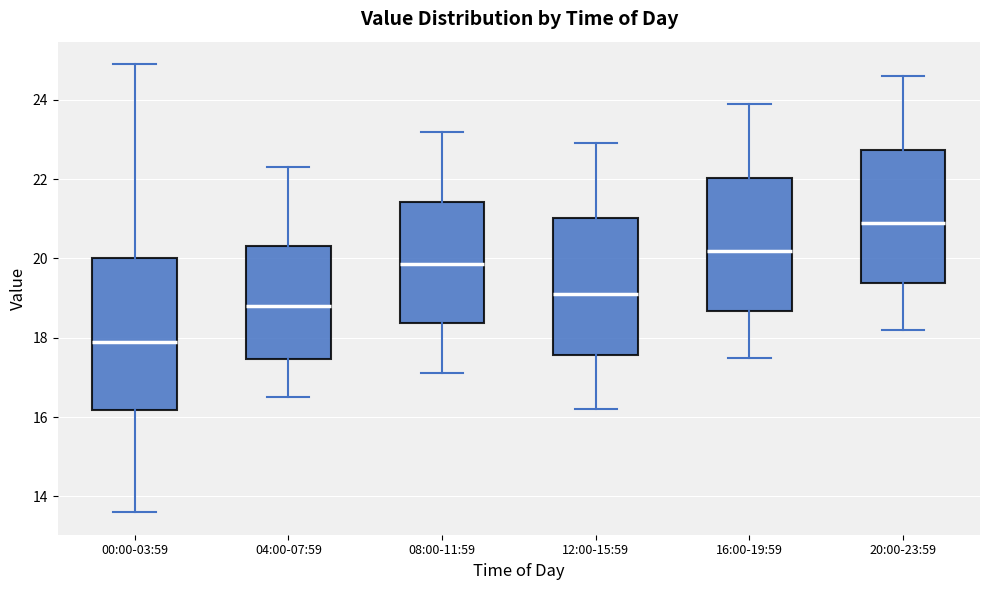

Comparing the boxes themselves (not the whiskers), which one is the tallest?

00:00-03:59